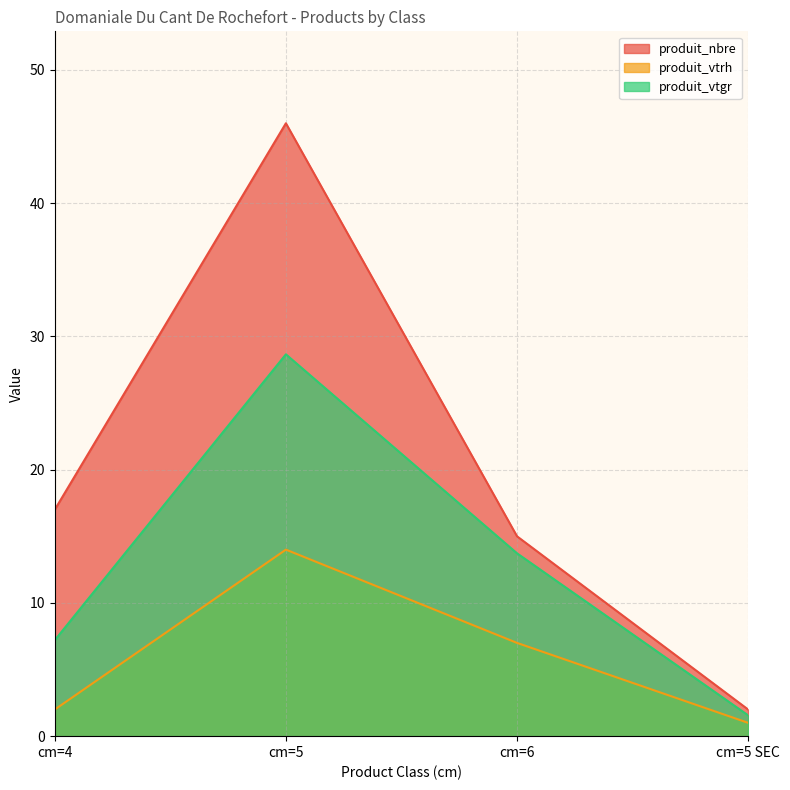

Reading right to left, extract all data points from this chart.

produit_nbre: cm=5 SEC=2.0	cm=6=15.0	cm=5=46.0	cm=4=17.0
produit_vtrh: cm=5 SEC=1.0	cm=6=7.0	cm=5=14.0	cm=4=2.0
produit_vtgr: cm=5 SEC=1.6	cm=6=13.7	cm=5=28.7	cm=4=7.2